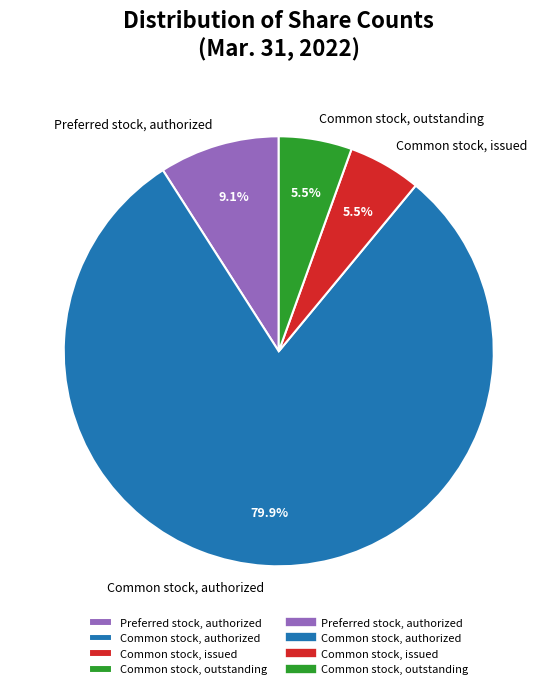

Is Common stock, outstanding the majority of the pie?

No